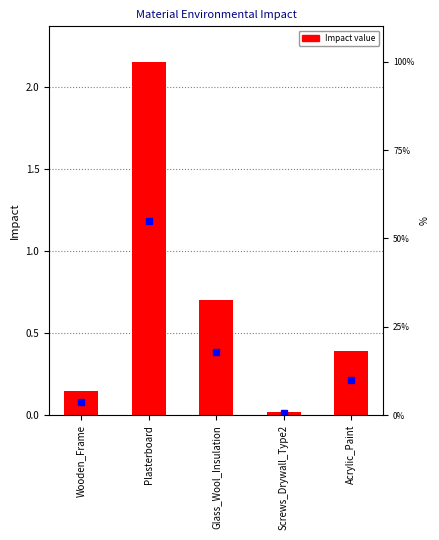

How many distinct data groups are displayed?

1